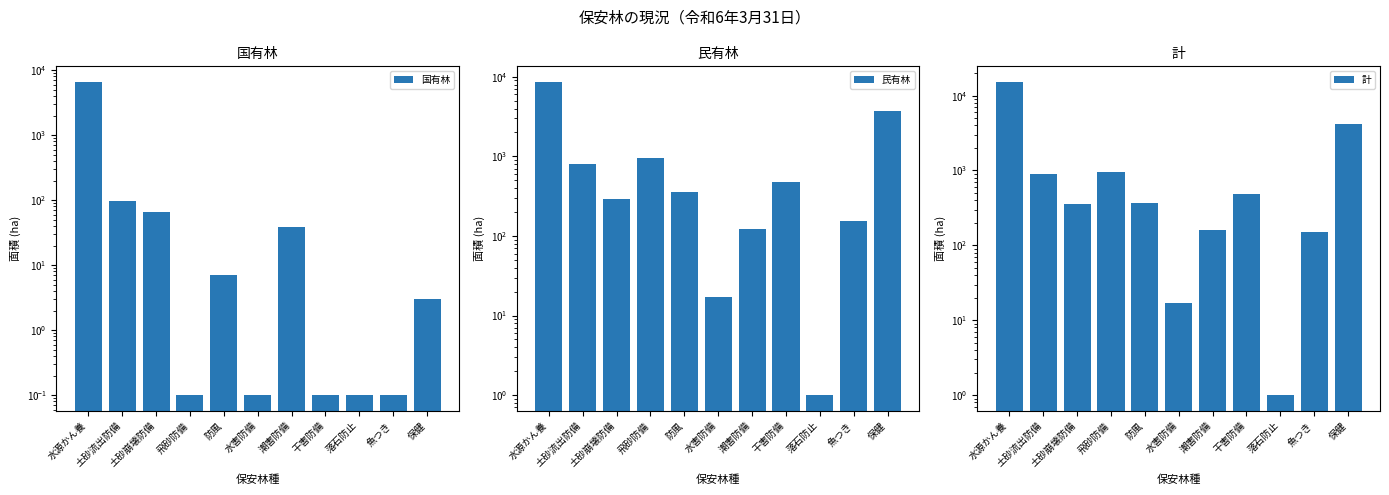

At which label does 民有林 first exceed 355?

水源かん養